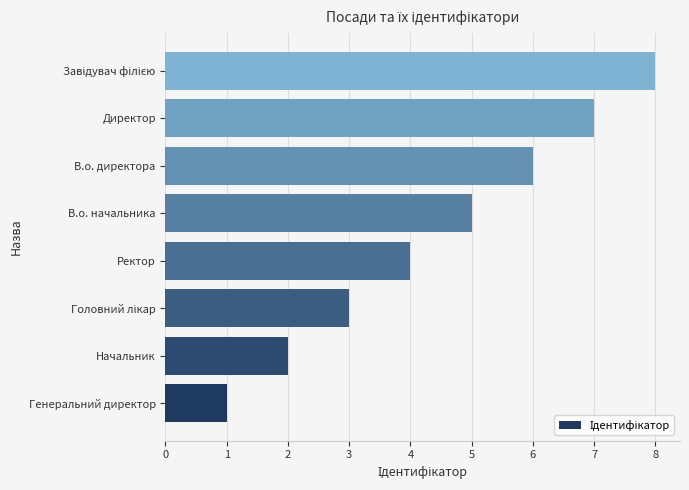

What is the greatest value displayed?

8